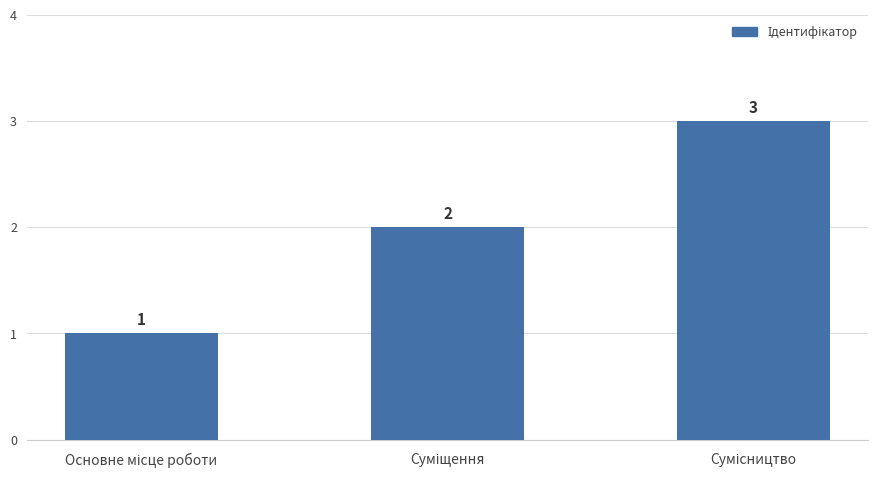

What is the sum of all values?

6